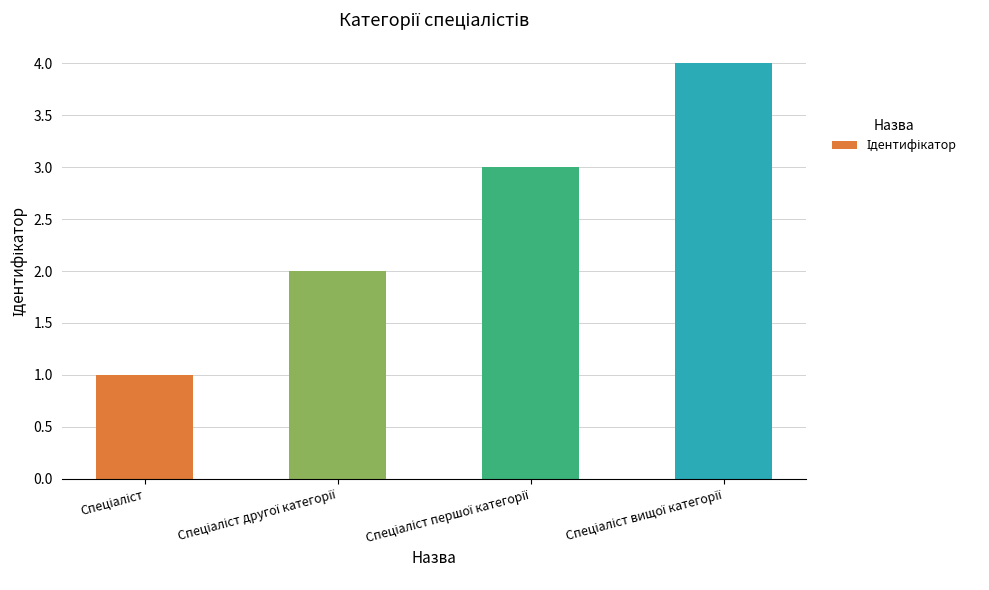

What is the maximum value shown in the chart?

4